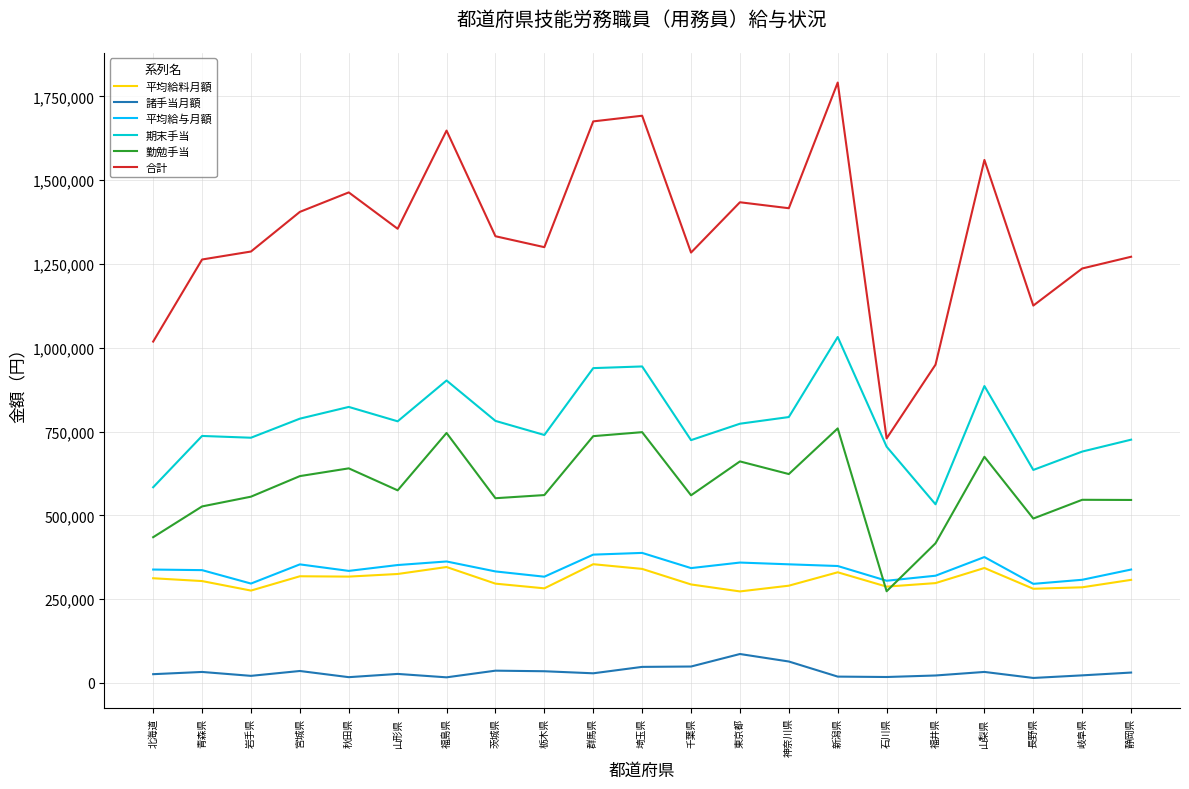

Rank the series at 岐阜県 from highest to lowest value.

合計, 期末手当, 勤勉手当, 平均給与月額, 平均給料月額, 諸手当月額